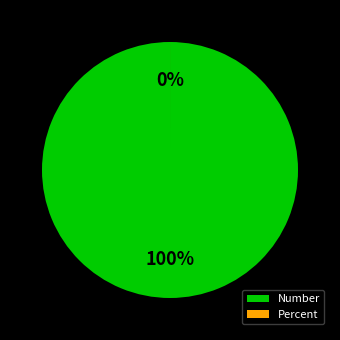

How many segments does this pie chart have?

2